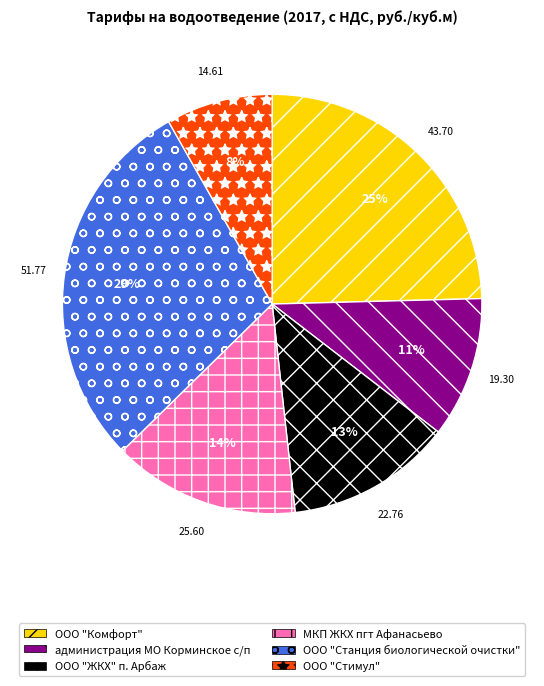

Which slice is the largest?

ООО "Станция биологической очистки"